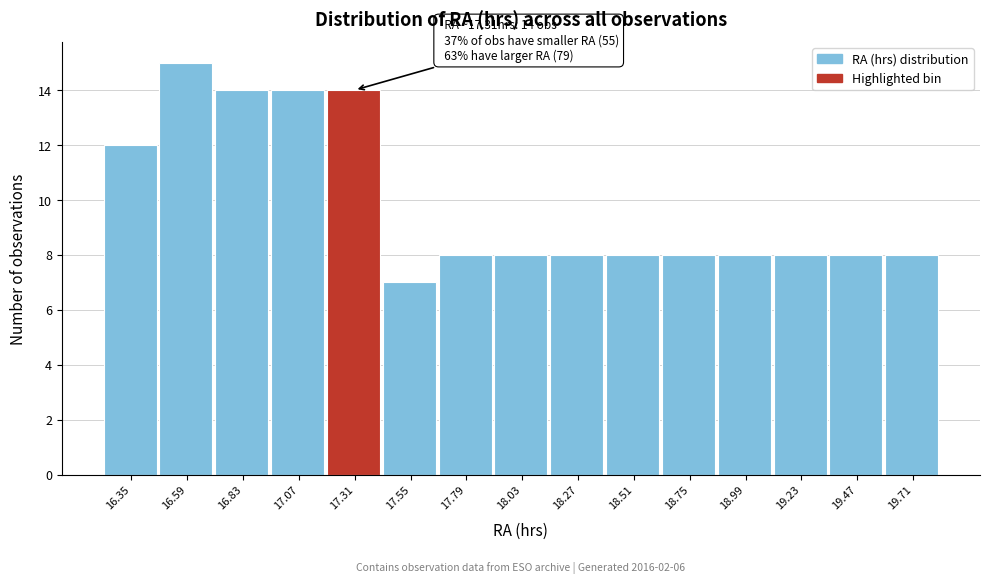

Reading right to left, transcribe all the data shown in this chart.

8	8	8	8	8	8	8	8	8	7	14	14	14	15	12